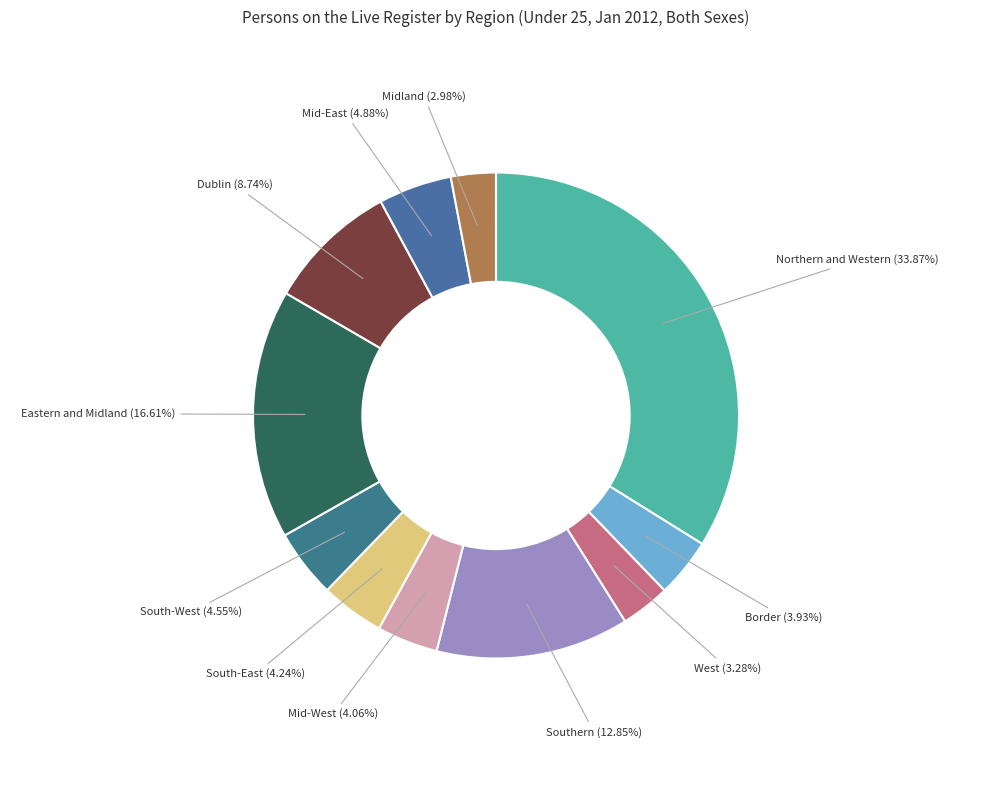

How many segments does this pie chart have?

11